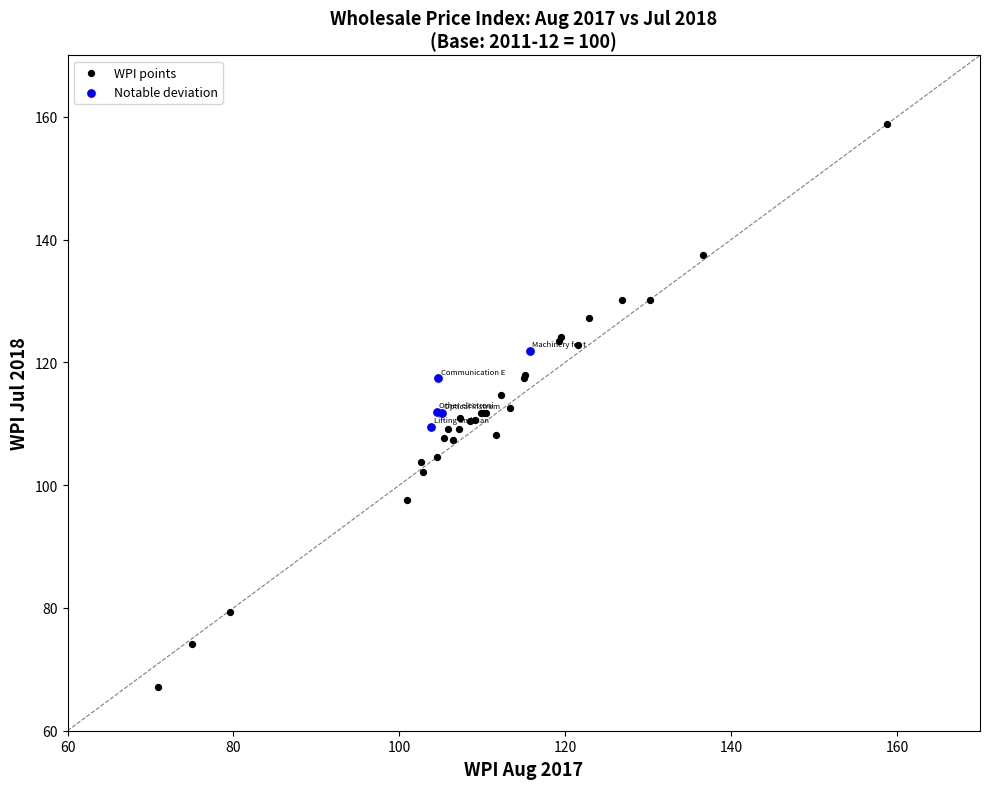

Which series contains the highest Y value?

WPI points